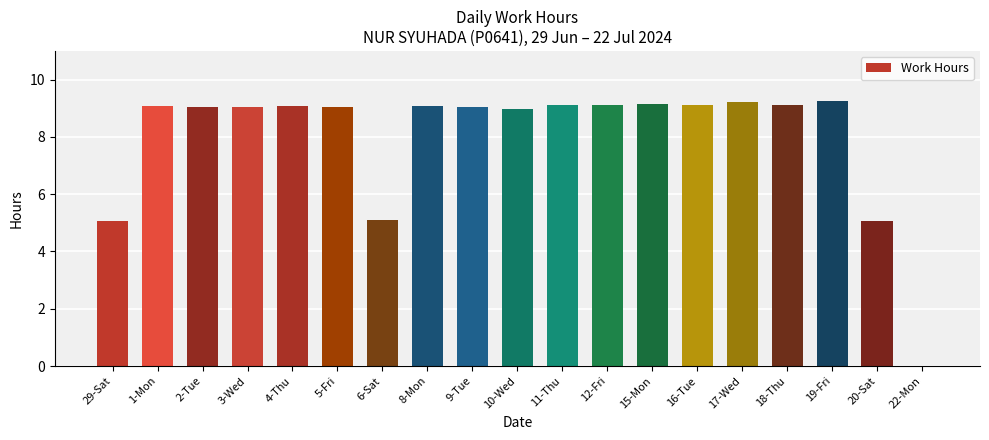

Approximately how many times larger is the value at 9-Tue compared to 2-Tue?

1.0